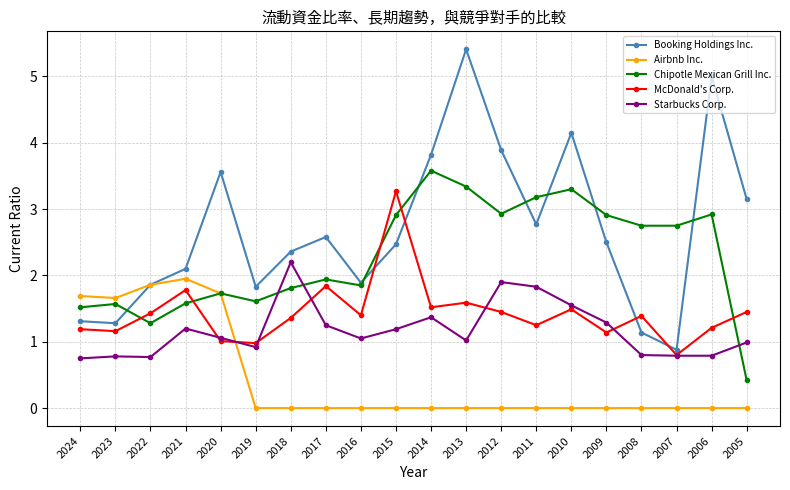

Where does the McDonald's Corp. series first go above 1?

2024